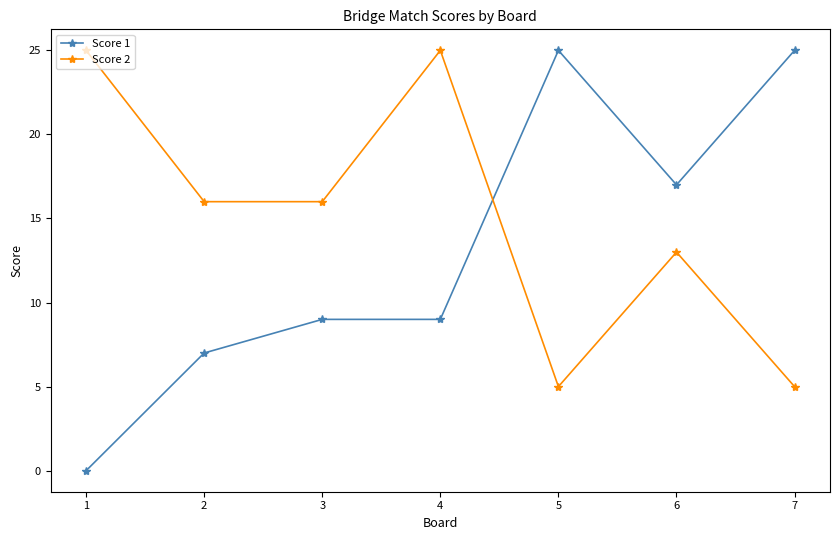

After their last crossing, which series has the higher values: Score 1 or Score 2?

Score 1